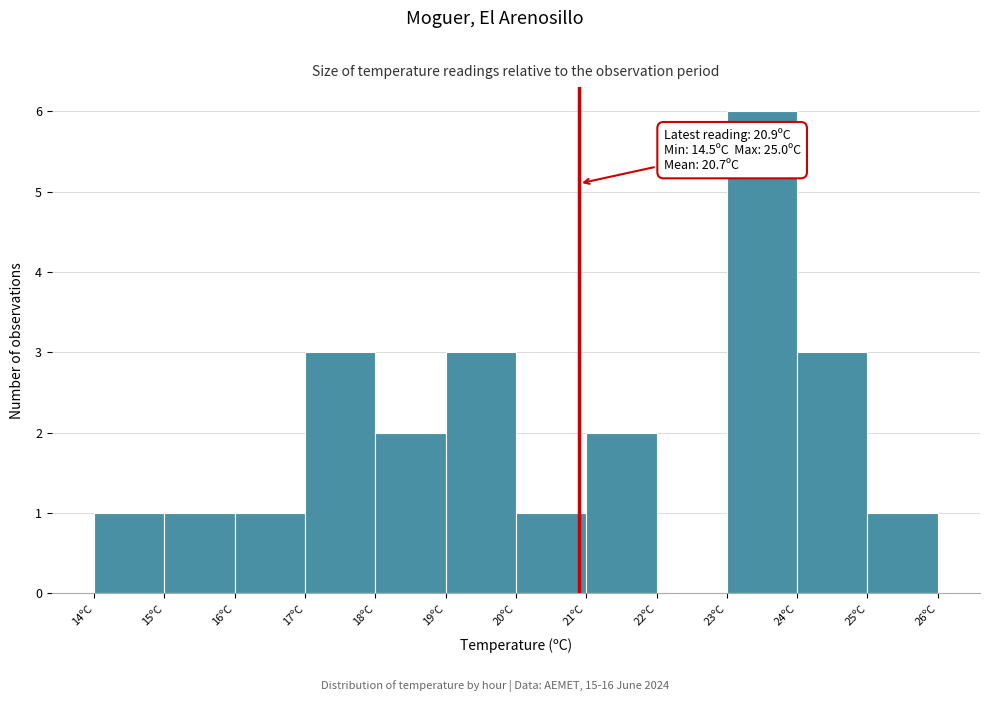

Which range on the x-axis has the tallest bar?

23 to 24